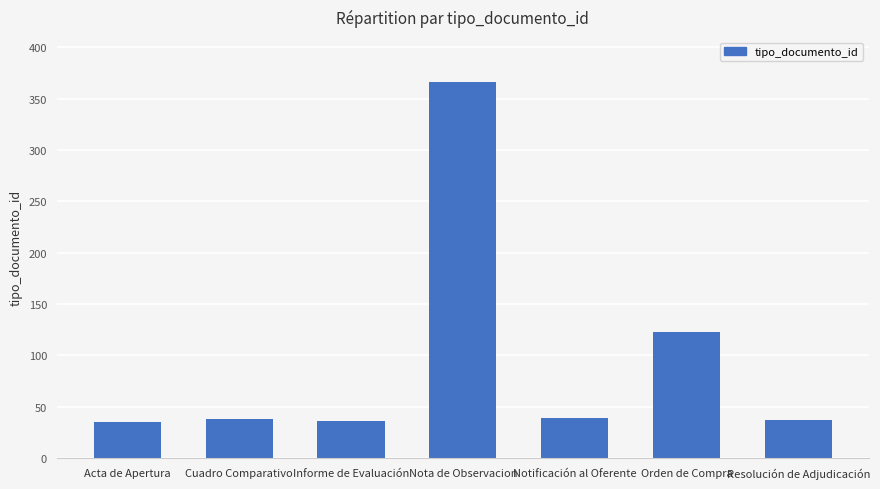

Are the bars grouped side by side (vs. stacked)?

No